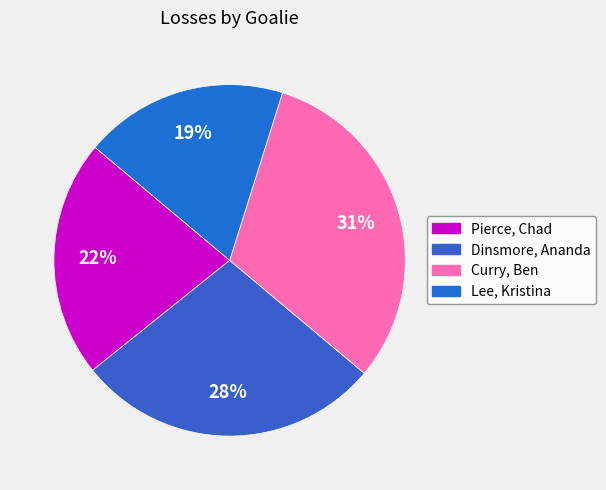

Approximately how many times larger is the value at Dinsmore, Ananda compared to Pierce, Chad?

1.3